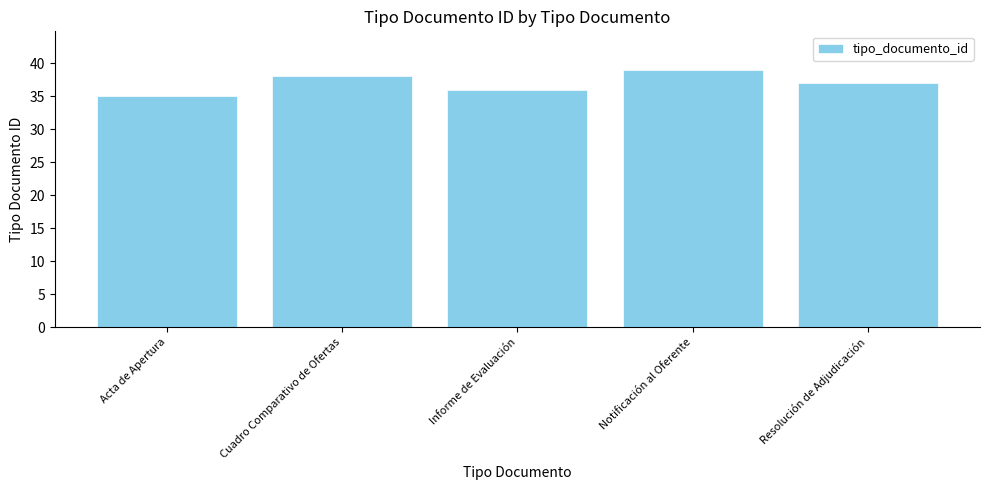

Reading right to left, transcribe all the data shown in this chart.

37	39	36	38	35